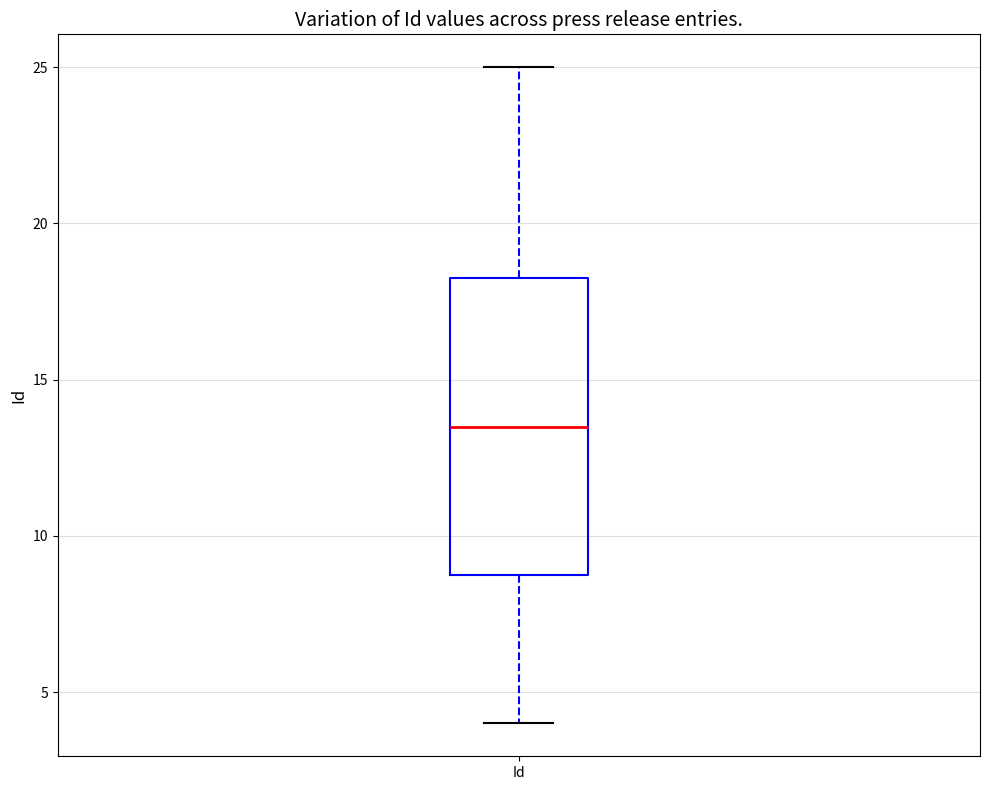

Transcribe this box plot: give where the median line is, the range the box spans, and where the two whiskers end, as read against the y-axis. The values are not printed on the chart, so give them approximately, as read against the axis.

median 13.5, box 9.0 to 18.5, whiskers 4.0 to 25.0